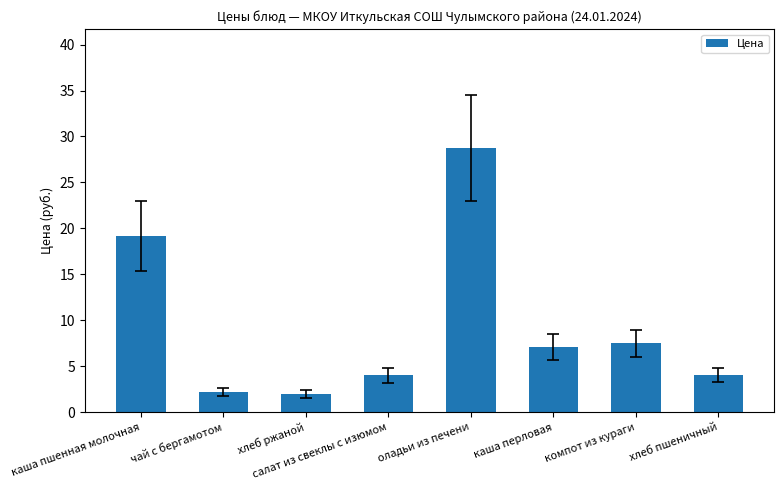

How many data points are above 7?

4